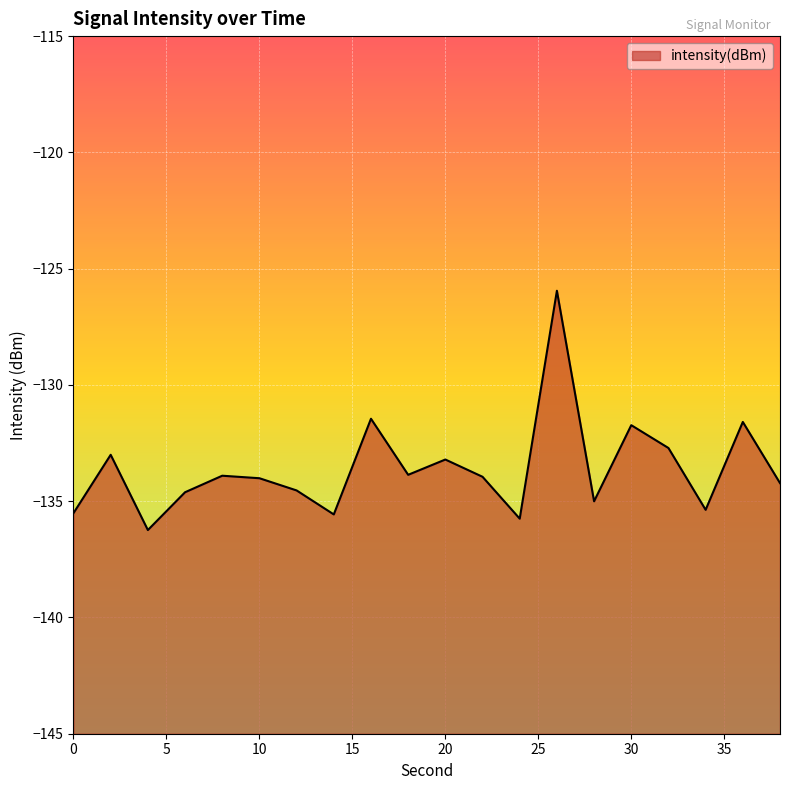

How many interior local valleys (lower than both neighbors) does the data have?

6